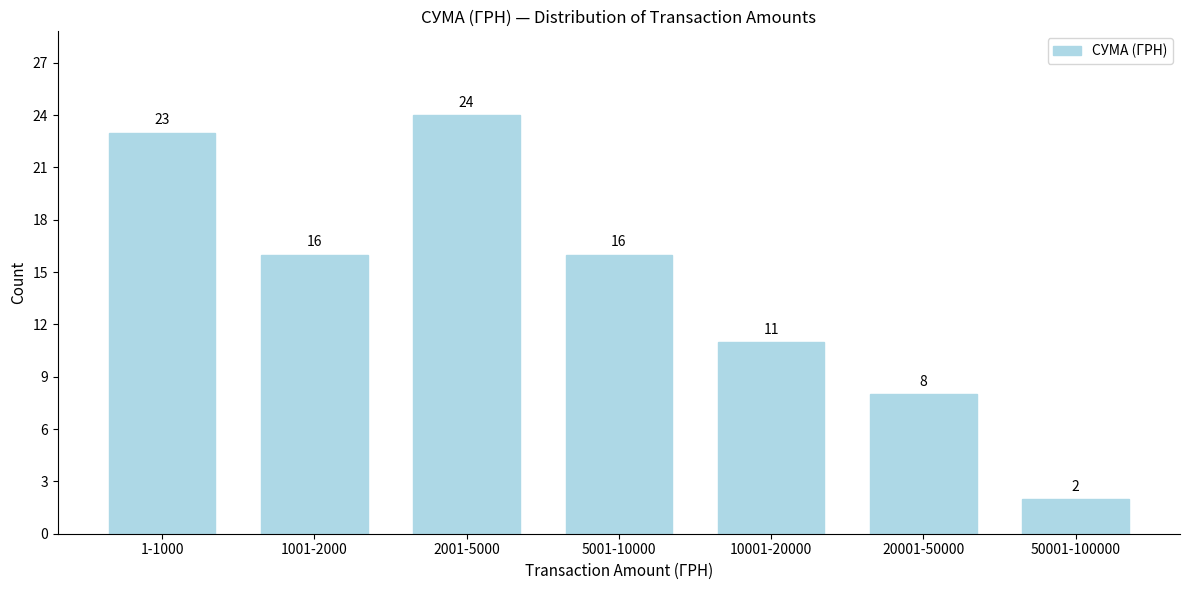

Reading left to right, extract all data points from this chart.

1-1000=23	1001-2000=16	2001-5000=24	5001-10000=16	10001-20000=11	20001-50000=8	50001-100000=2